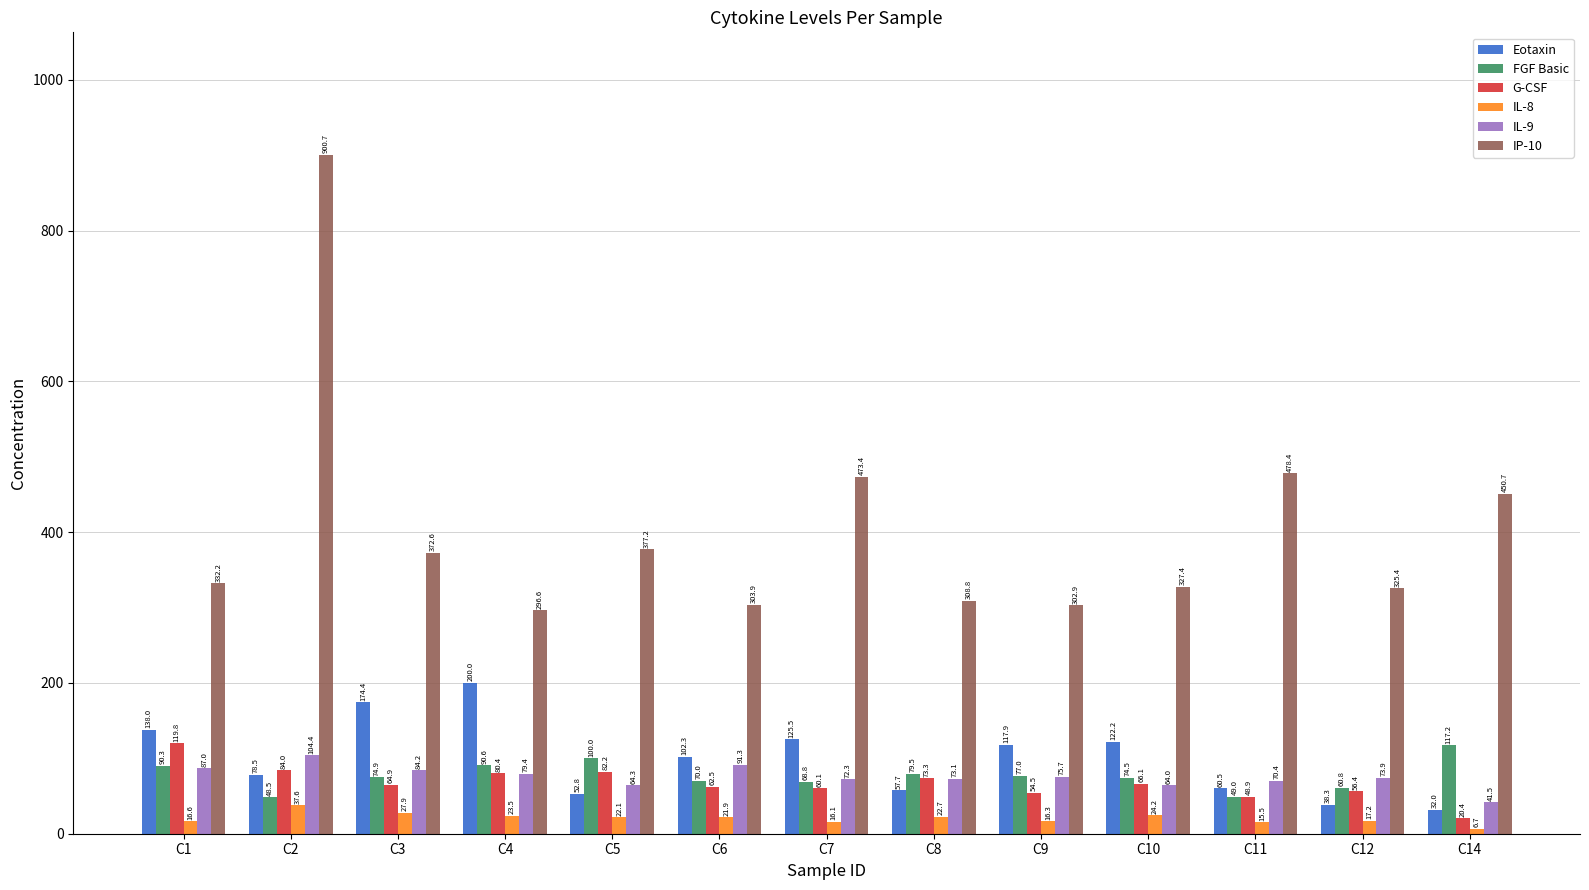

Which category has the lowest value across all series?

C14